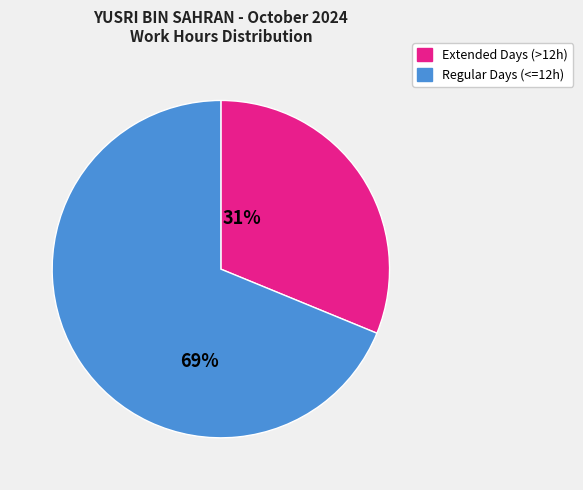

Count the number of slices in the pie.

2